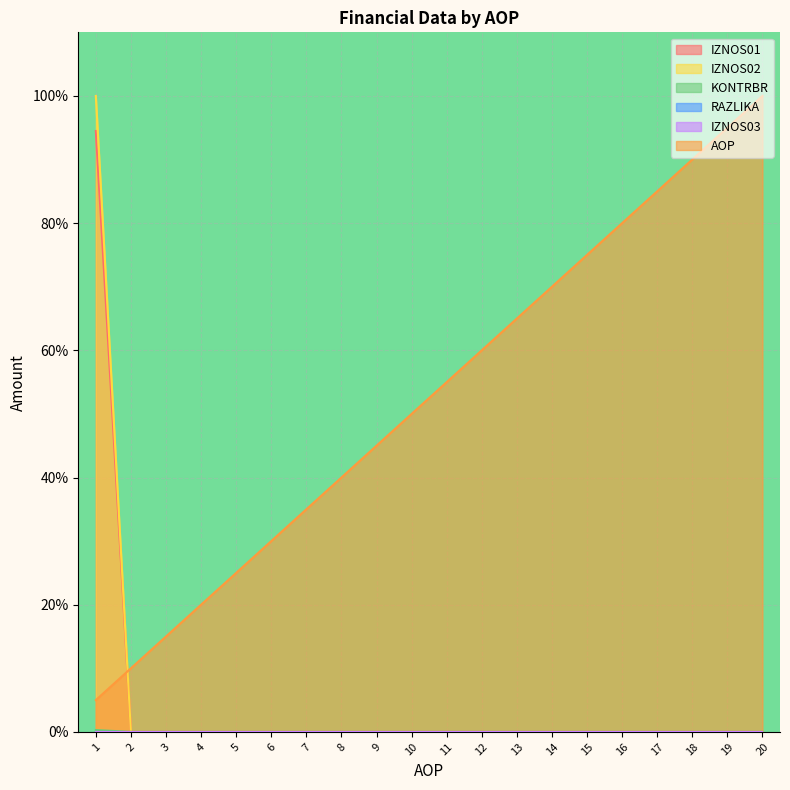

Is it true that AOP equals 55.0 at 11?

True